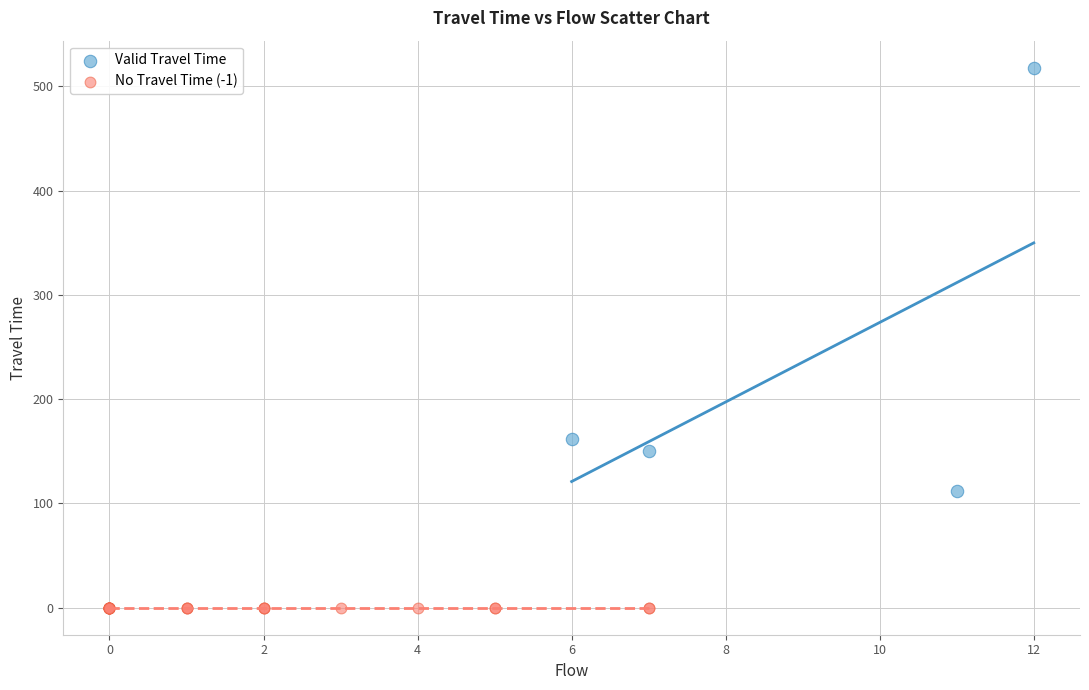

Which series contains the lowest Y value?

No Travel Time (-1)